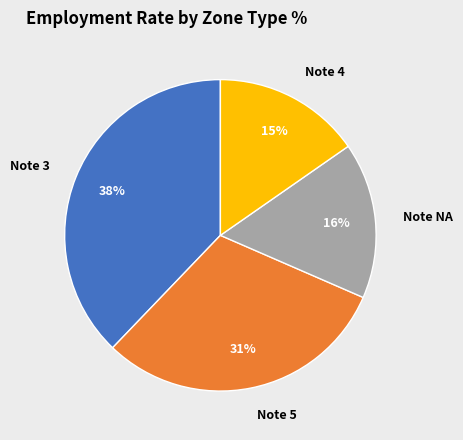

Does any single category account for the majority?

No